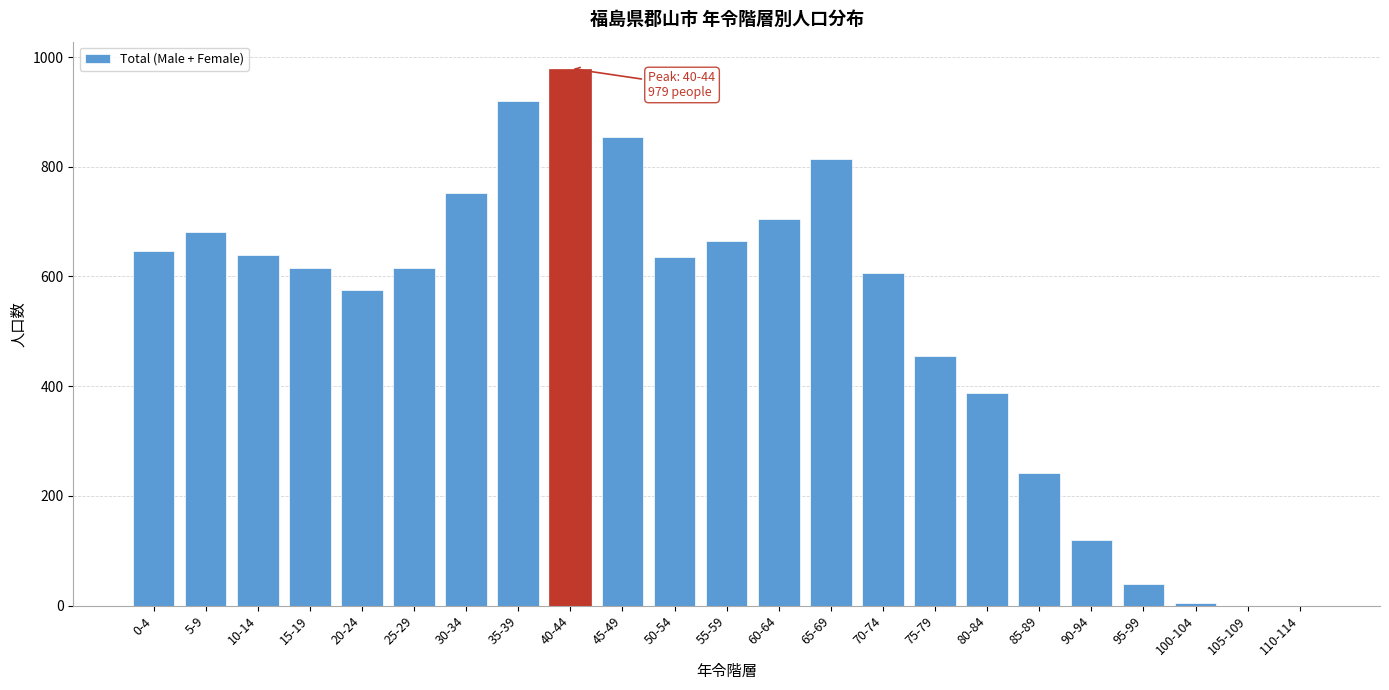

What is the sum of all values?

11953